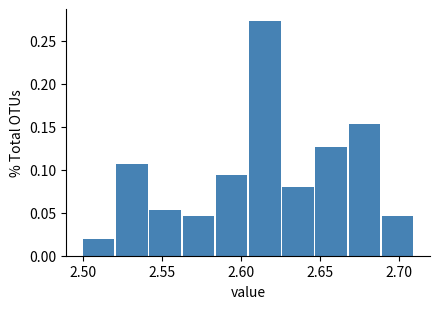

Reading left to right, list every bar in this chart as the range it spans on the x-axis followed by its height. Neither the bar edges nor the heights are printed on the chart, so give them approximately, as read against the axes.

2.500 to 2.521: 0.020
2.521 to 2.542: 0.105
2.542 to 2.563: 0.055
2.563 to 2.584: 0.045
2.584 to 2.605: 0.095
2.605 to 2.626: 0.275
2.626 to 2.647: 0.080
2.647 to 2.668: 0.125
2.668 to 2.689: 0.155
2.689 to 2.710: 0.045